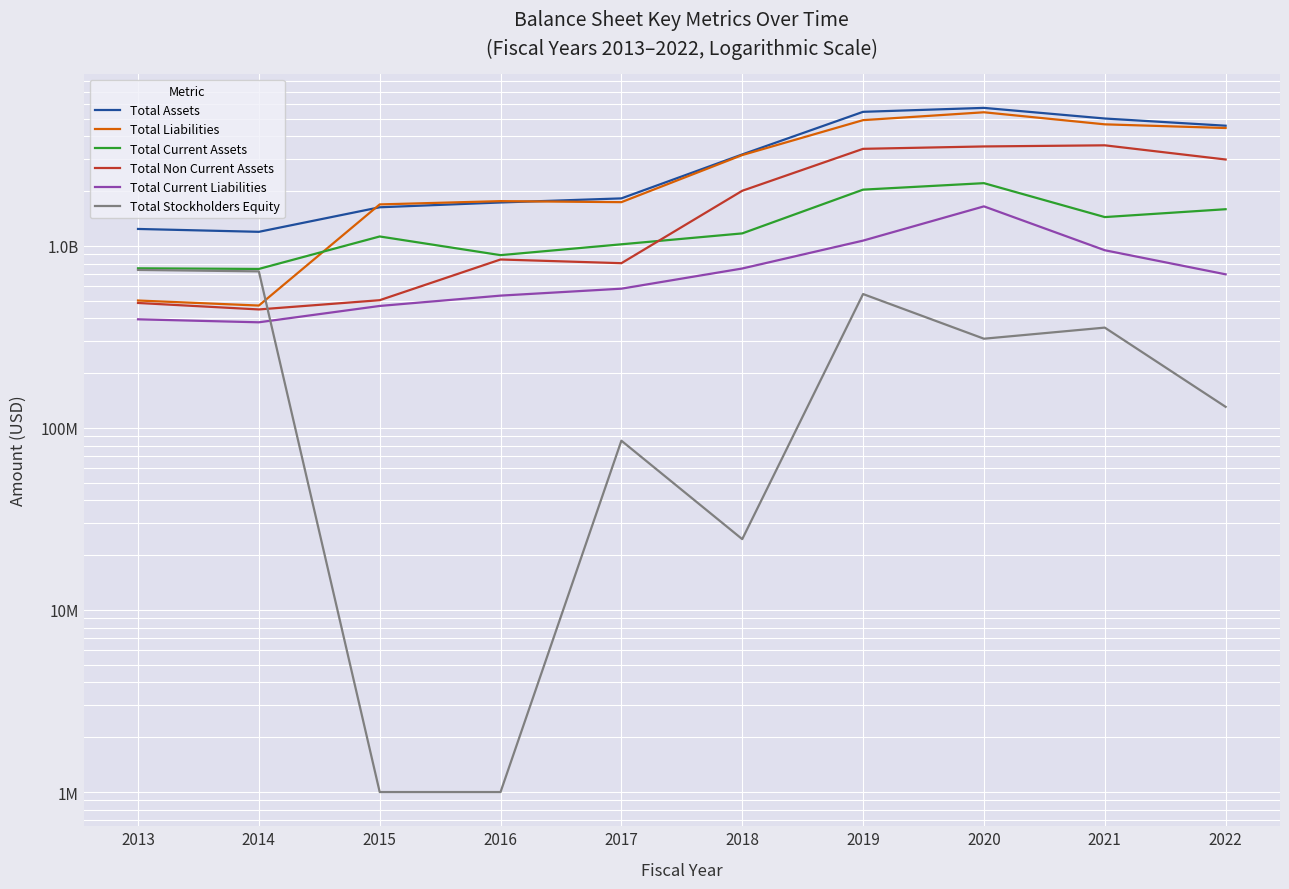

The value of Total Assets at 2020 is 2316012448. True or false?

False